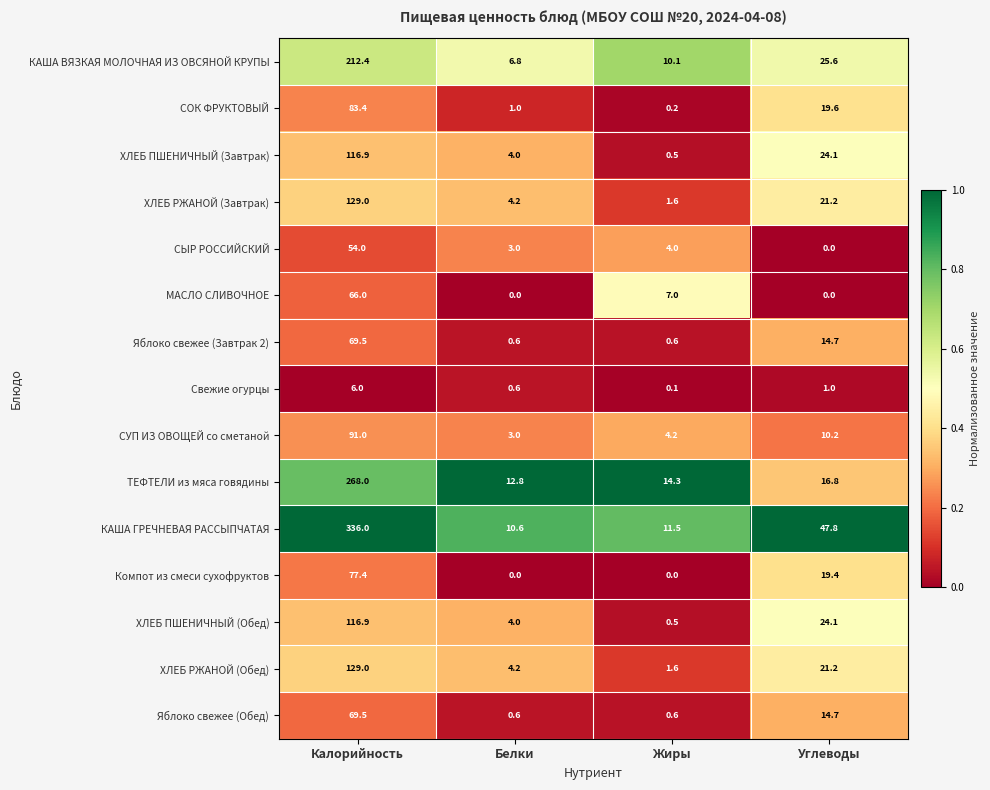

At which label does СЫР РОССИЙСКИЙ reach its peak?

Калорийность